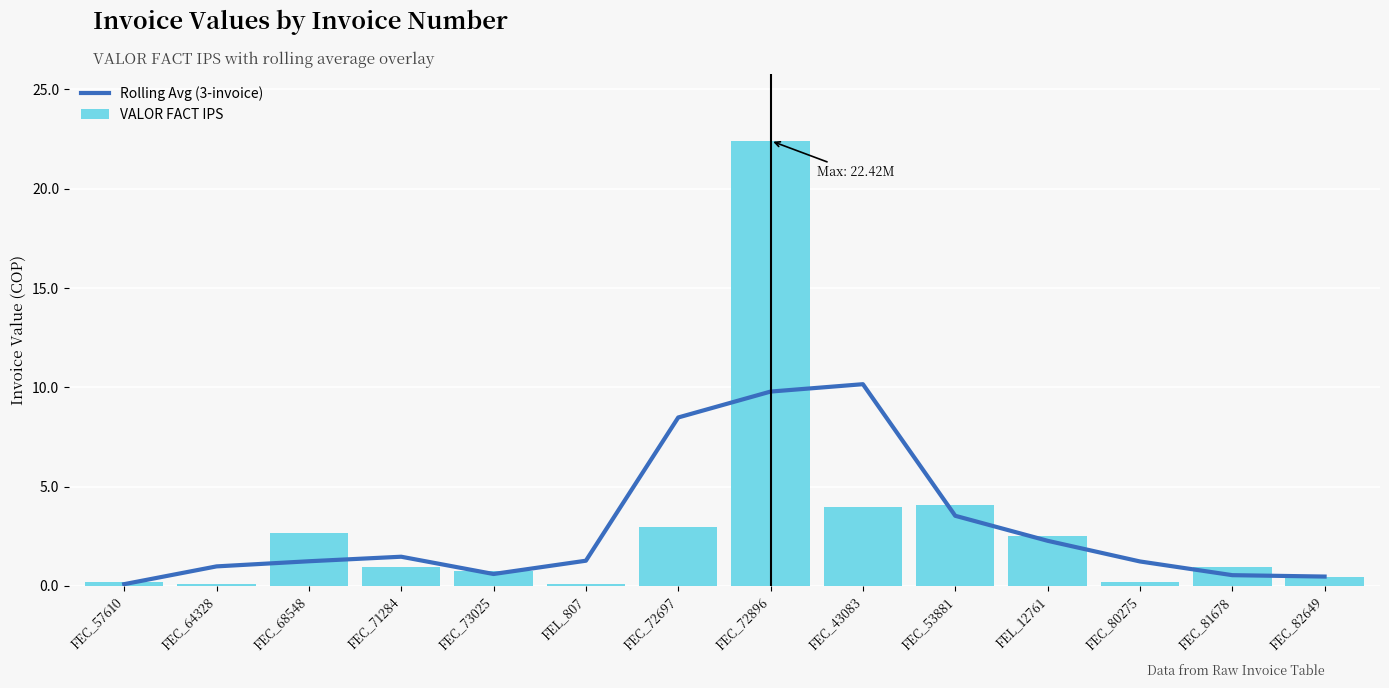

At which category does the chart reach its peak across all series?

FEC_72896